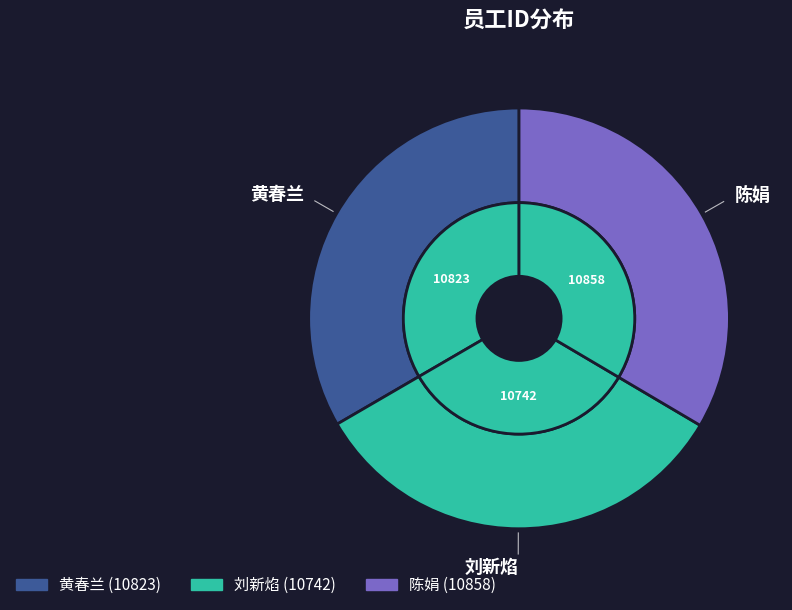

Which slice is the largest?

陈娟